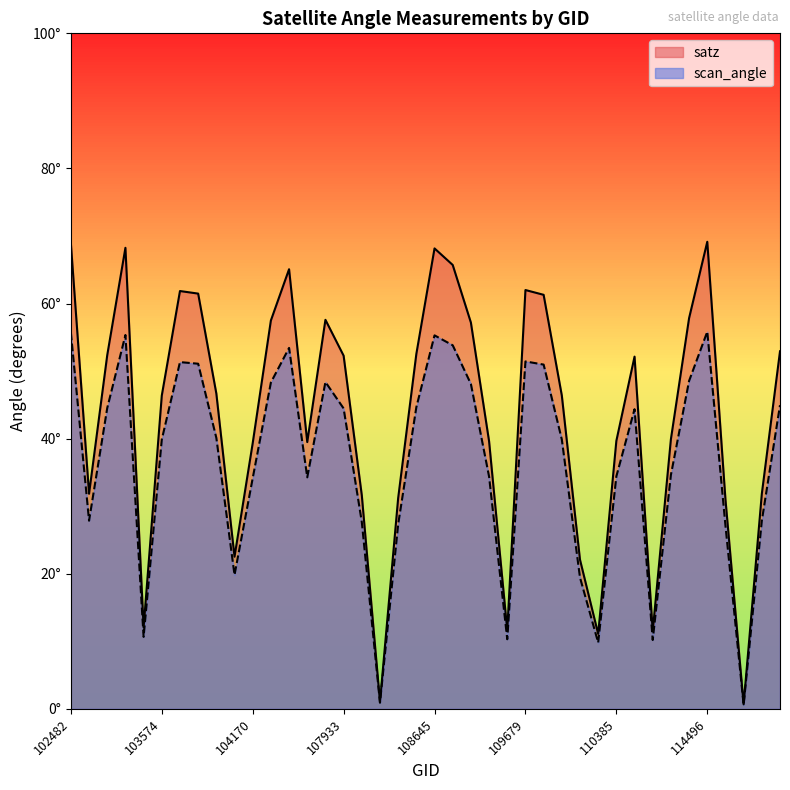

Is it true that scan_angle equals 55.8 at 114496?

True